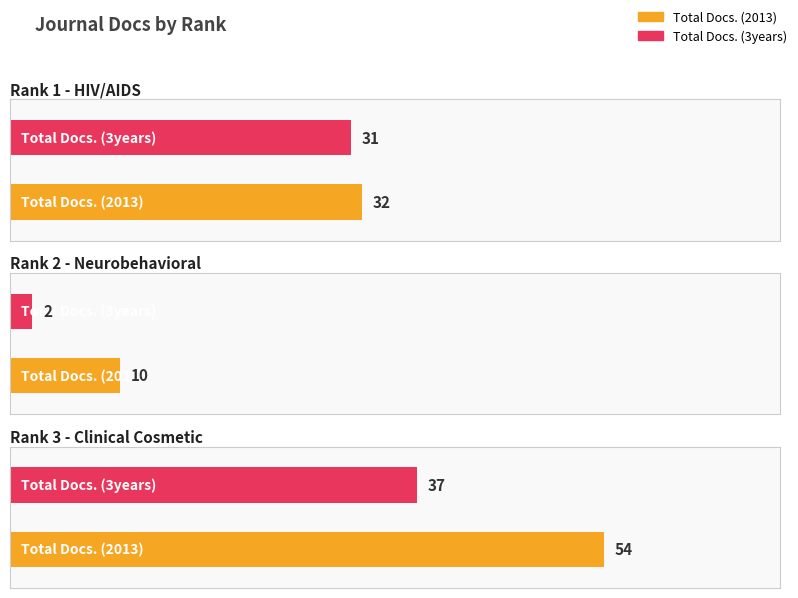

Rank the series at Rank 2
Neurobehavioral from highest to lowest value.

Total Docs. (2013), Total Docs. (3years)